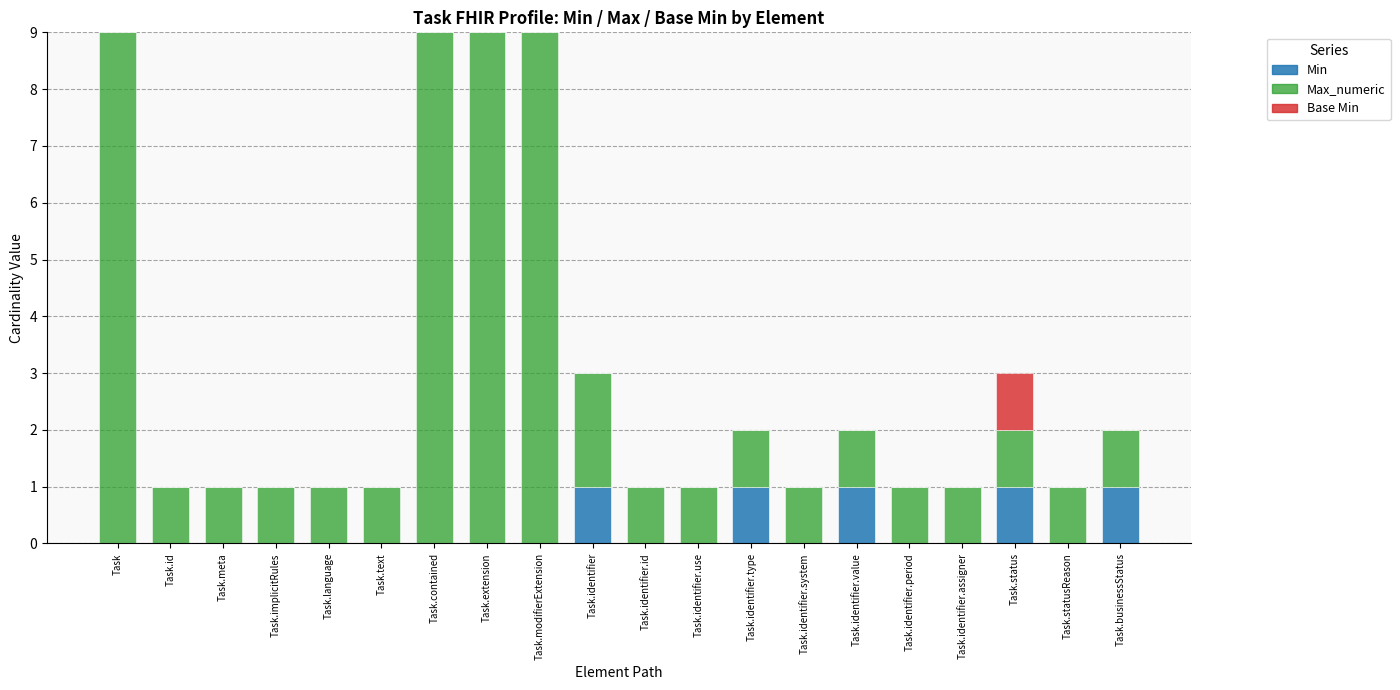

What are all the series names shown in the legend?

Min, Max_numeric, Base Min